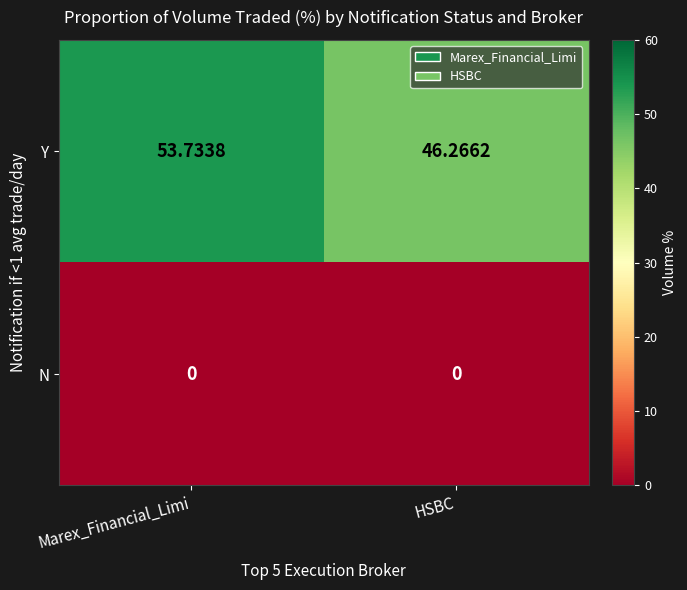

Is the value of N at HSBC greater than the value of Y at Marex_Financial_Limi?

No